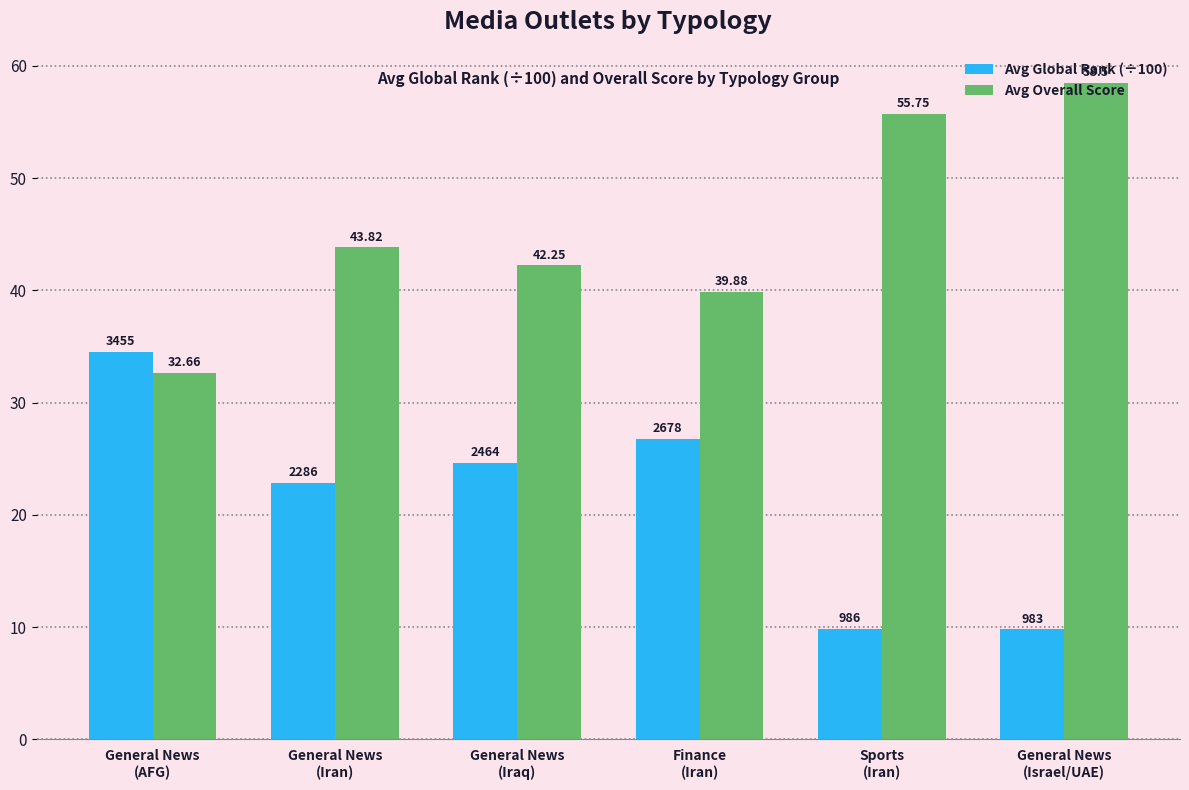

What is the label of the 4th bar from the left?

Finance
(Iran)